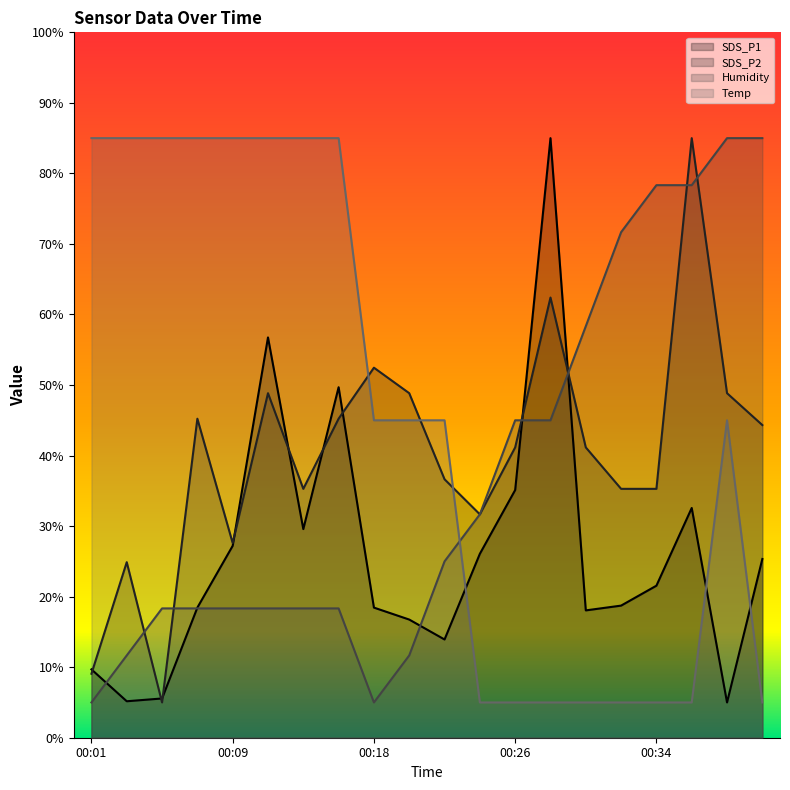

How many Temp values are between 5 and 85?

20